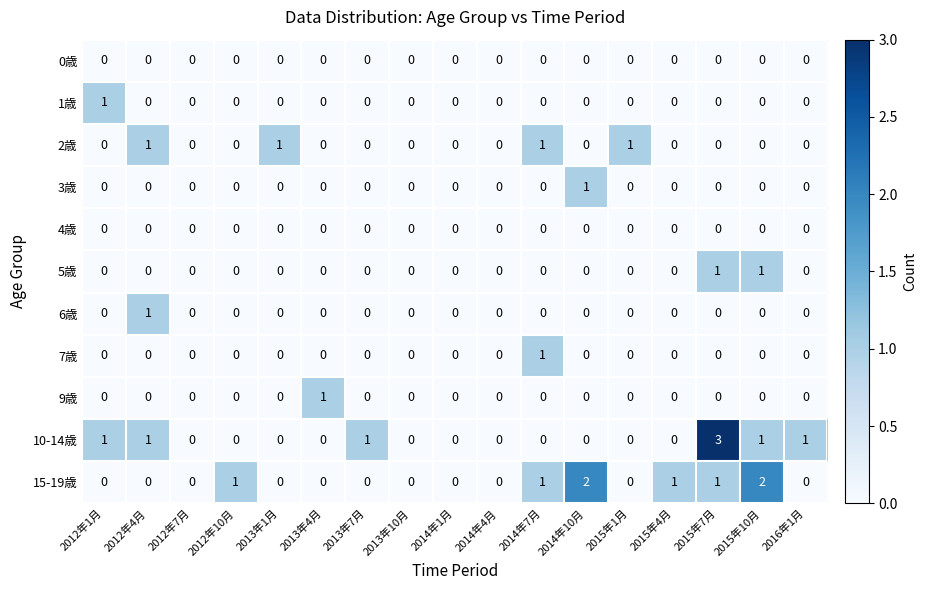

The value of 3歳 at 2016年1月 is 0. True or false?

True